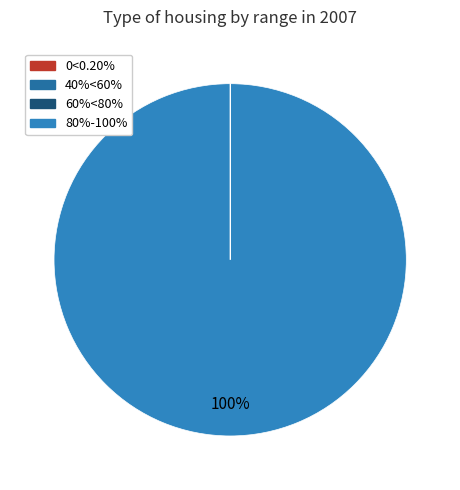

How many segments does this pie chart have?

4